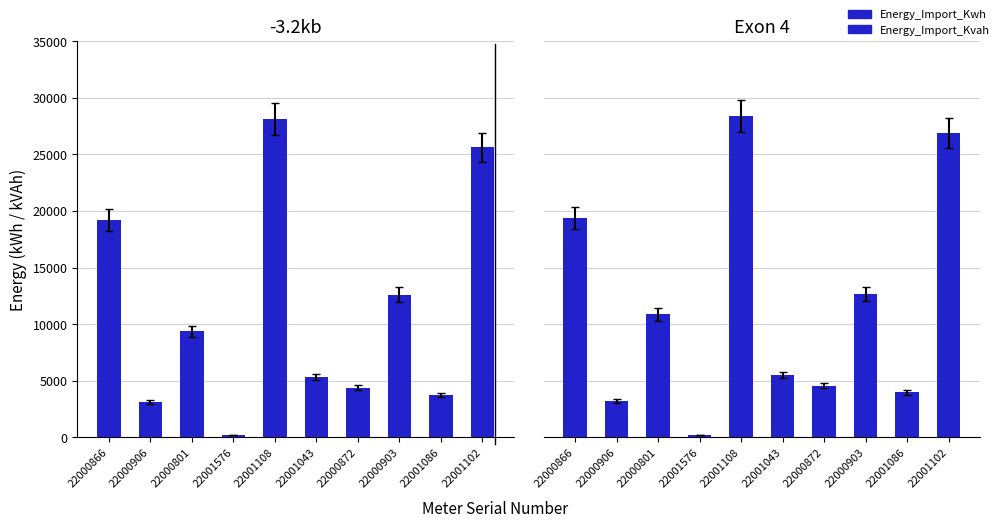

Reading right to left, list all the values displayed in this chart.

Energy_Import_Kwh: 22001102=25644.8	22001086=3751.7	22000903=12614.8	22000872=4382.5	22001043=5315.6	22001108=28100.9	22001576=163.8	22000801=9370.3	22000906=3133.4	22000866=19212.7
Energy_Import_Kvah: 22001102=26878.6	22001086=3963.8	22000903=12671.3	22000872=4546.9	22001043=5496.6	22001108=28370.9	22001576=177.0	22000801=10858.4	22000906=3181.8	22000866=19392.1